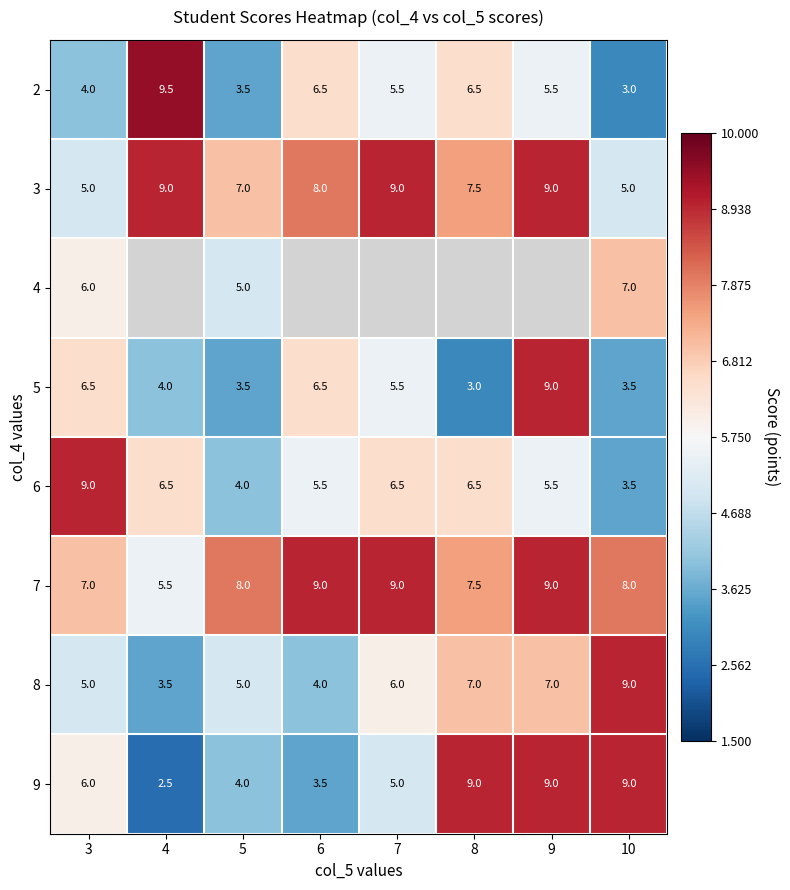

Which category has the highest value across all series?

4